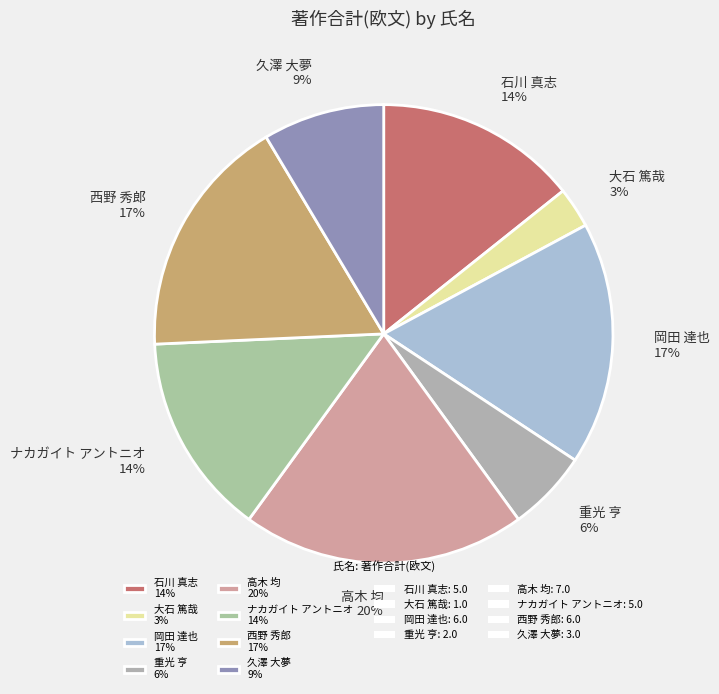

To the nearest percent, what portion does 西野 秀郎 represent?

17%